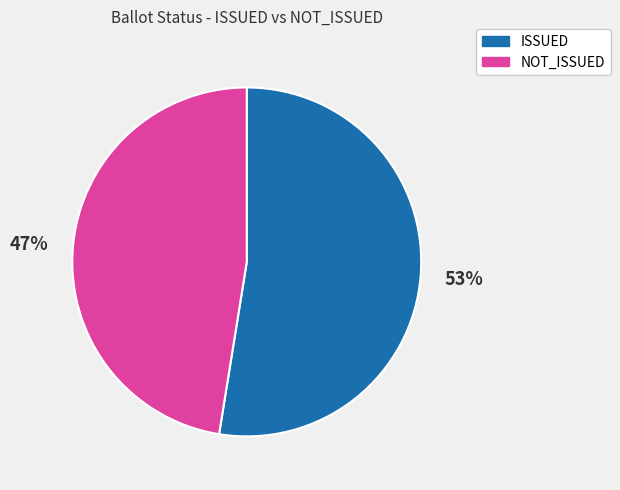

The ISSUED slice represents 46% of the pie. True or false?

False